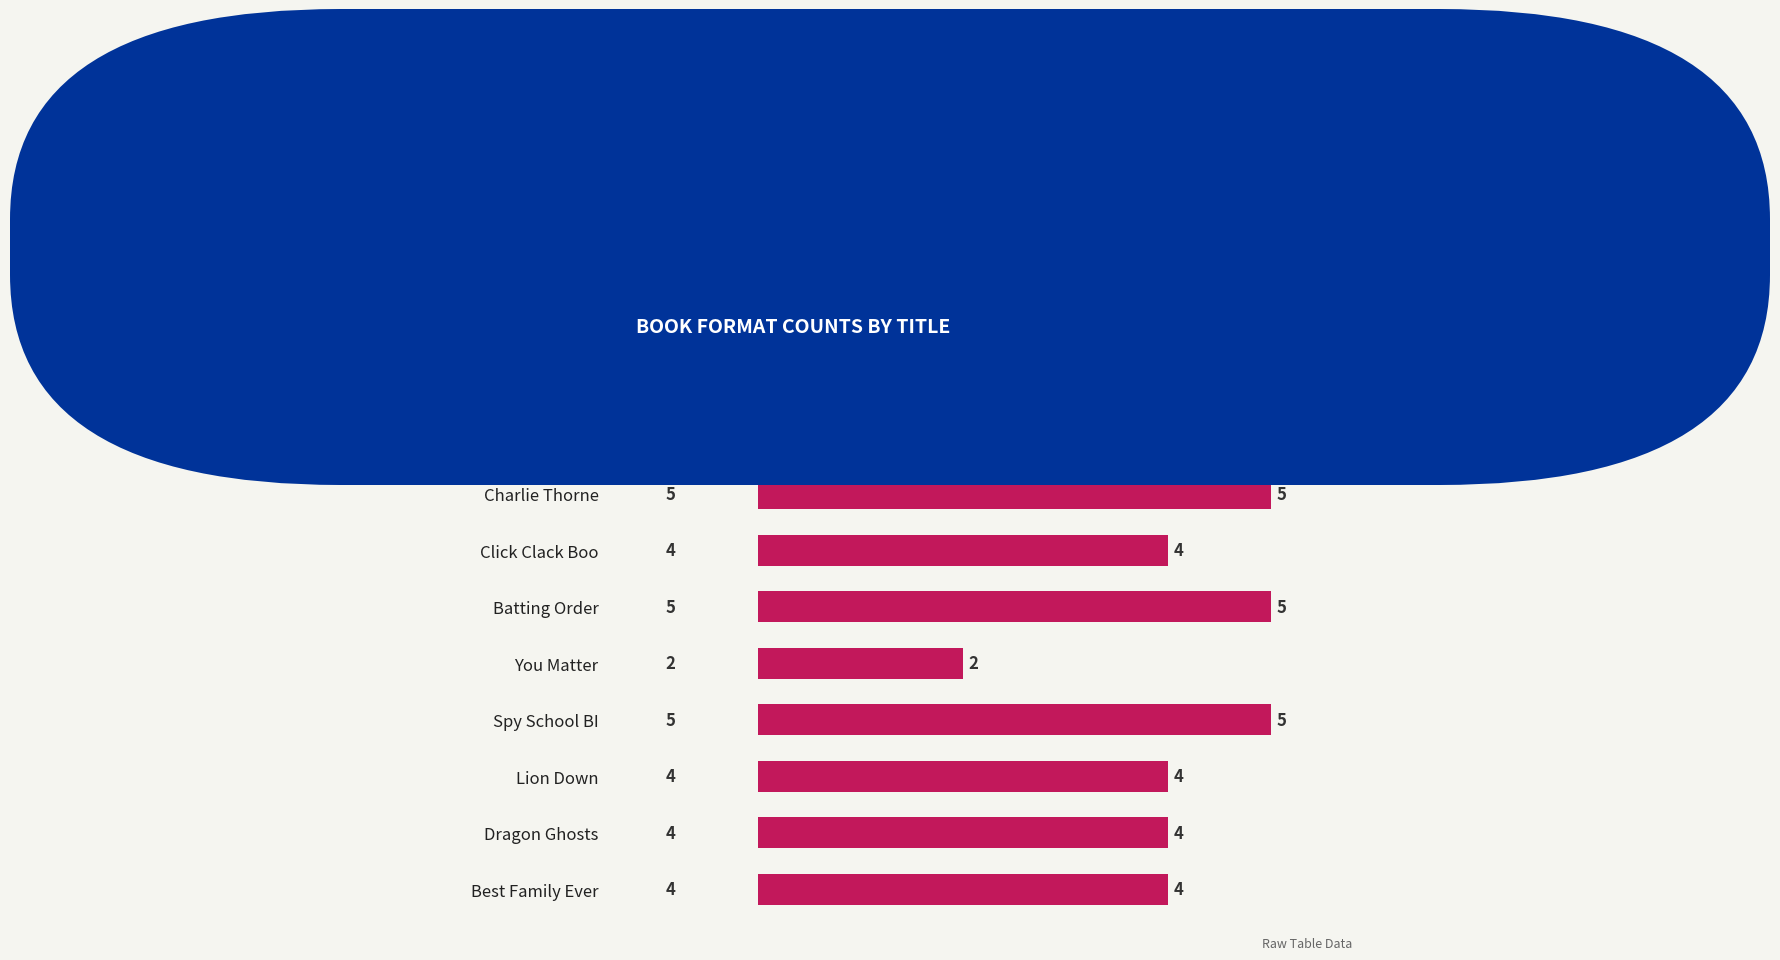

What is the label of the 1st bar from the top?

Legacy